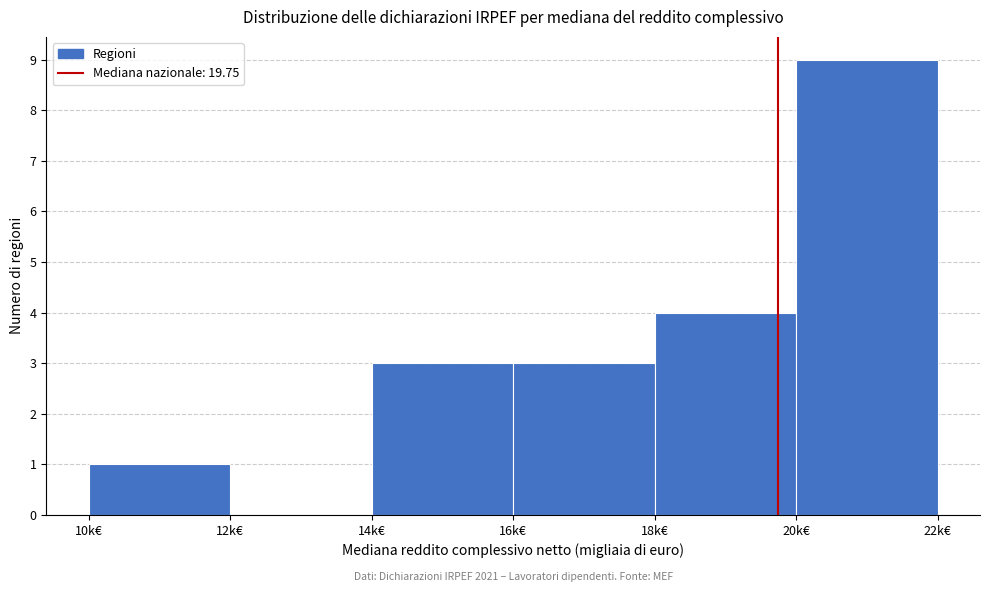

Over which range of the x-axis is the bar tallest?

20 to 22